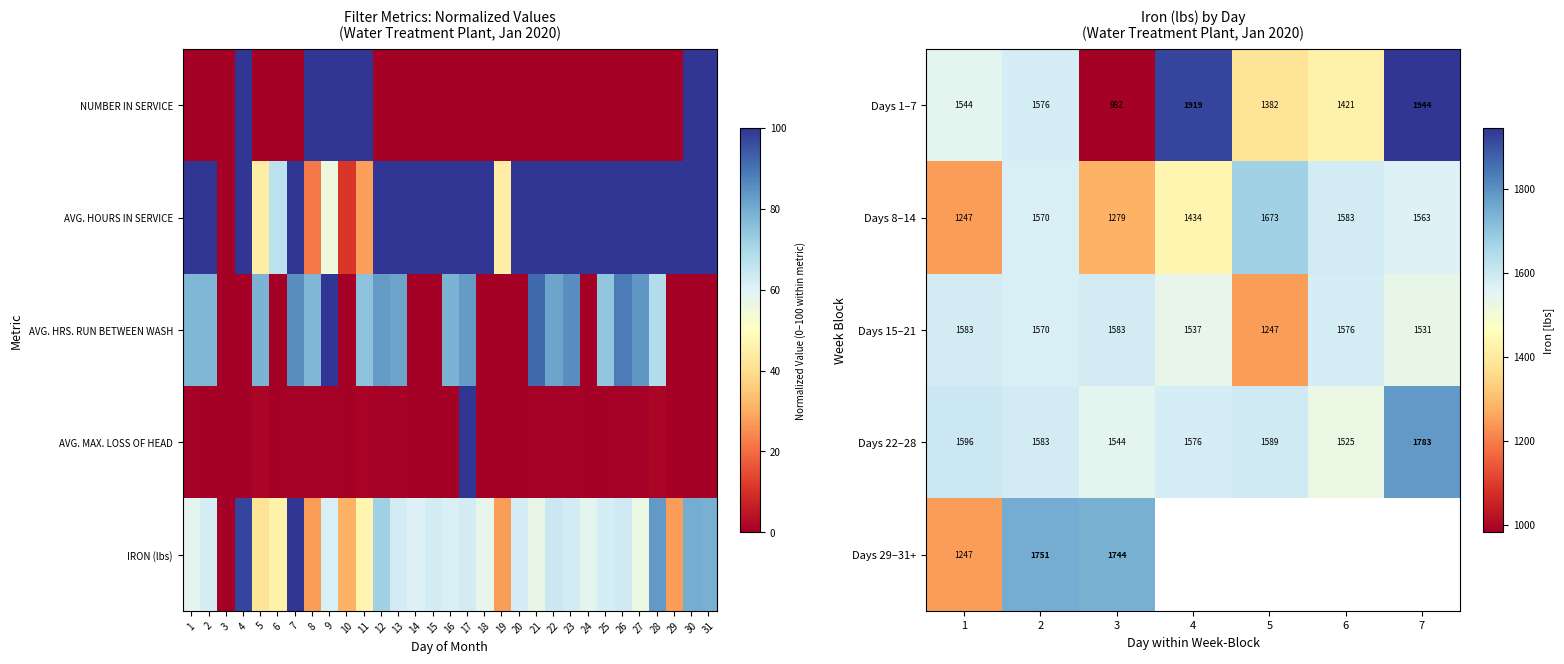

What is the approximate value of Days 22–28 at 1?

1595.6